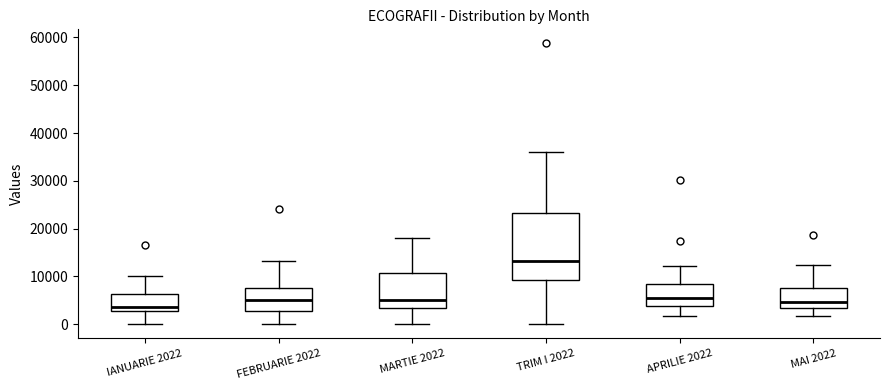

Which box has the highest median line?

TRIM I 2022